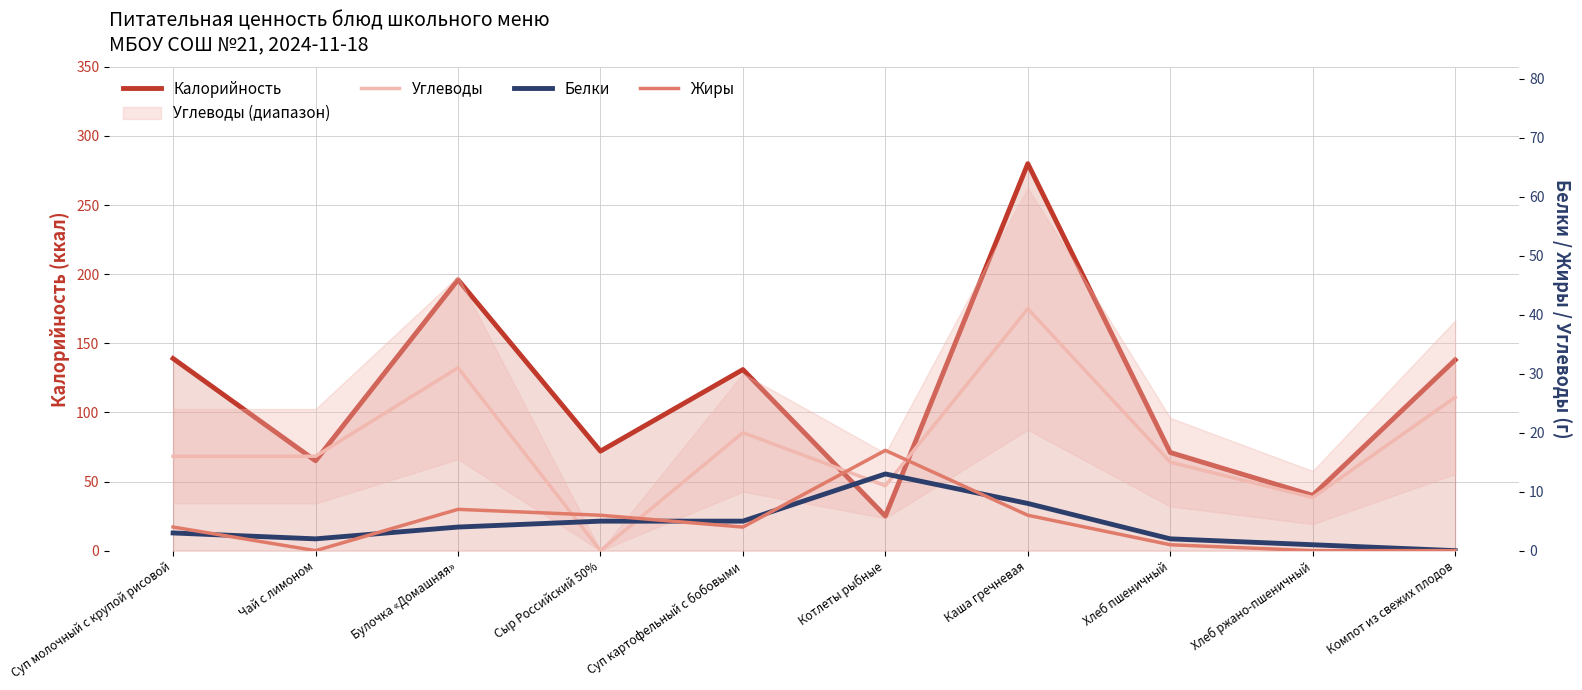

Reading left to right, transcribe all the data shown in this chart.

Калорийность: Суп молочный с крупой рисовой=139	Чай с лимоном=65	Булочка «Домашняя»=196	Сыр Российский 50%=72	Суп картофельный с бобовыми=131	Котлеты рыбные=25	Каша гречневая=280	Хлеб пшеничный=71	Хлеб ржано-пшеничный=40	Компот из свежих плодов=138
Углеводы: Суп молочный с крупой рисовой=16	Чай с лимоном=16	Булочка «Домашняя»=31	Сыр Российский 50%=0	Суп картофельный с бобовыми=20	Котлеты рыбные=11	Каша гречневая=41	Хлеб пшеничный=15	Хлеб ржано-пшеничный=9	Компот из свежих плодов=26
Белки: Суп молочный с крупой рисовой=3	Чай с лимоном=2	Булочка «Домашняя»=4	Сыр Российский 50%=5	Суп картофельный с бобовыми=5	Котлеты рыбные=13	Каша гречневая=8	Хлеб пшеничный=2	Хлеб ржано-пшеничный=1	Компот из свежих плодов=0
Жиры: Суп молочный с крупой рисовой=4	Чай с лимоном=0	Булочка «Домашняя»=7	Сыр Российский 50%=6	Суп картофельный с бобовыми=4	Котлеты рыбные=17	Каша гречневая=6	Хлеб пшеничный=1	Хлеб ржано-пшеничный=0	Компот из свежих плодов=0